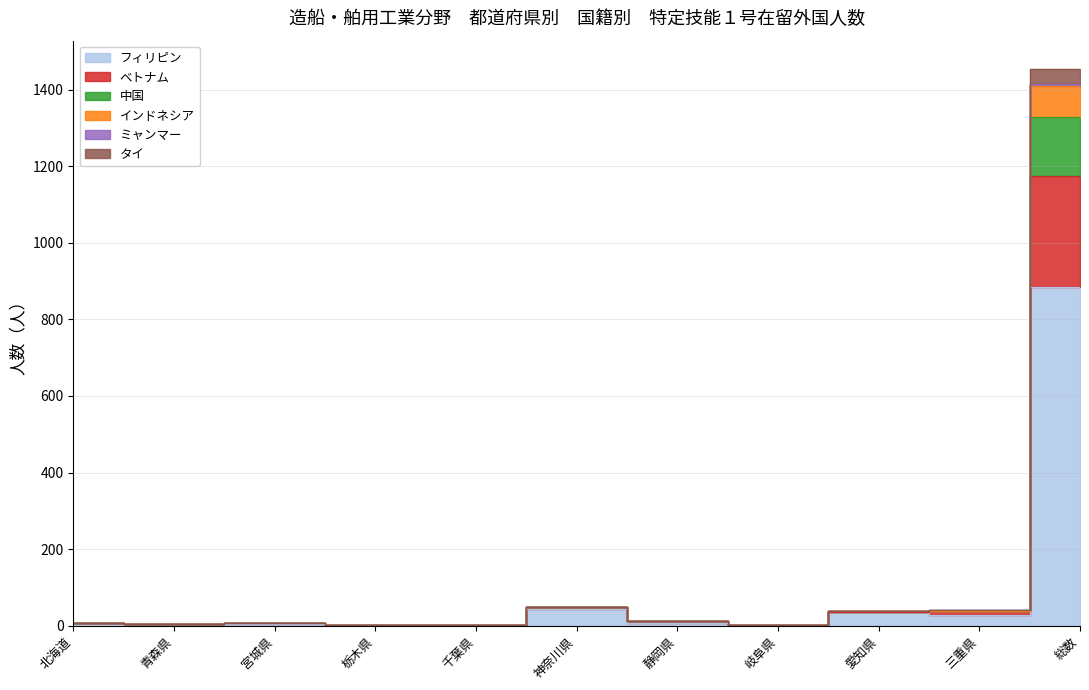

What is the label of the 1st point from the right?

総数